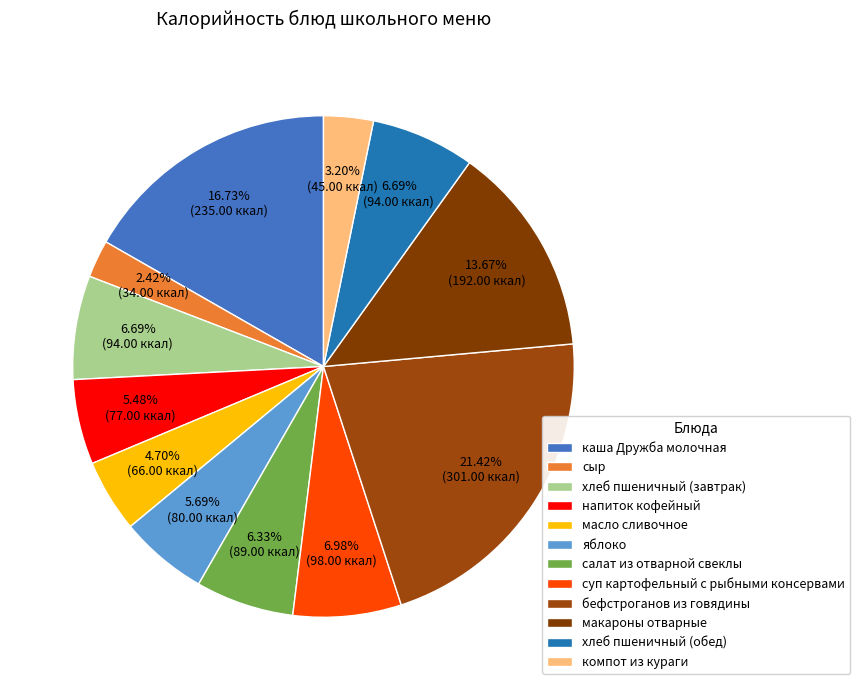

Which category has the biggest portion of the pie?

бефстроганов из говядины